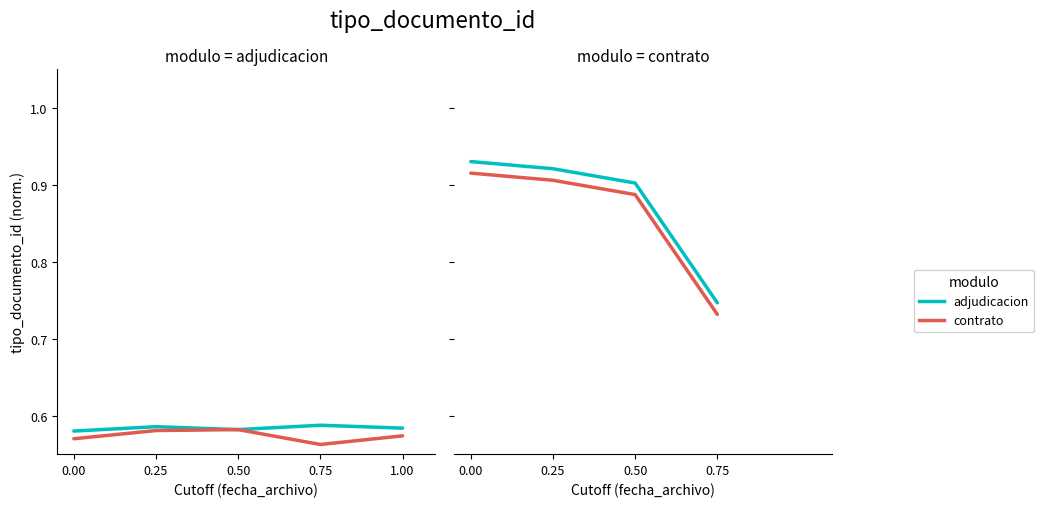

Reading left to right, list all the values displayed in this chart.

0.00=0.6	0.25=0.6	0.50=0.6	0.75=0.6	1.00=0.6